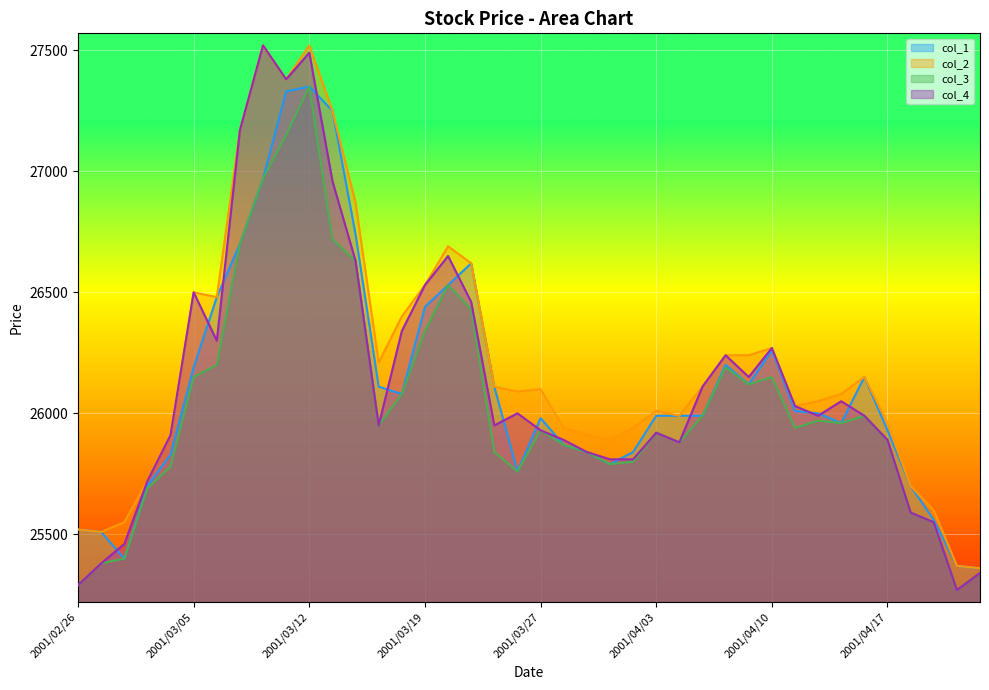

Where is the first local maximum for col_3?

2001/03/12